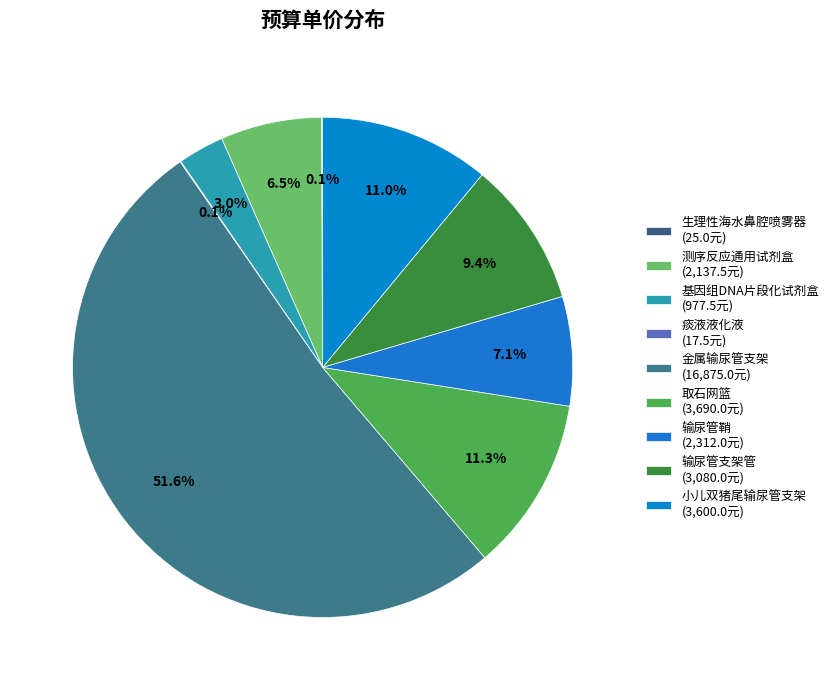

To the nearest percent, what is the difference between the largest and smallest slice percentages?

52%